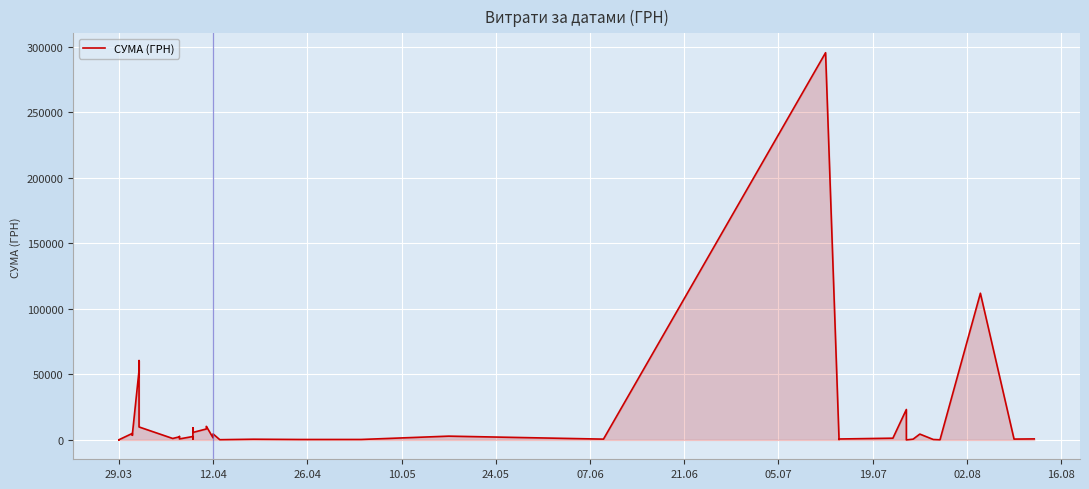

Does the chart display data point markers on the line(s)?

No